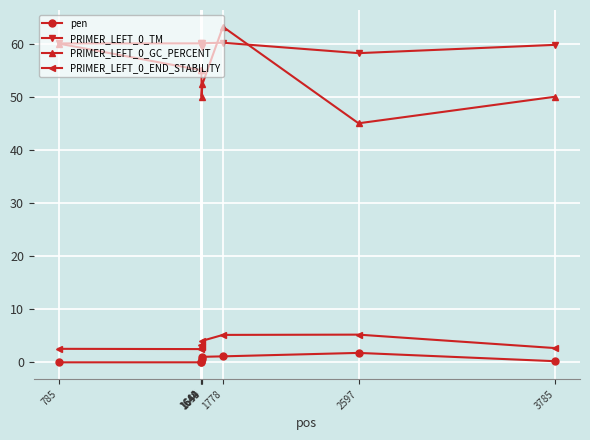

True or false: PRIMER_LEFT_0_TM and PRIMER_LEFT_0_END_STABILITY intersect in this chart.

False